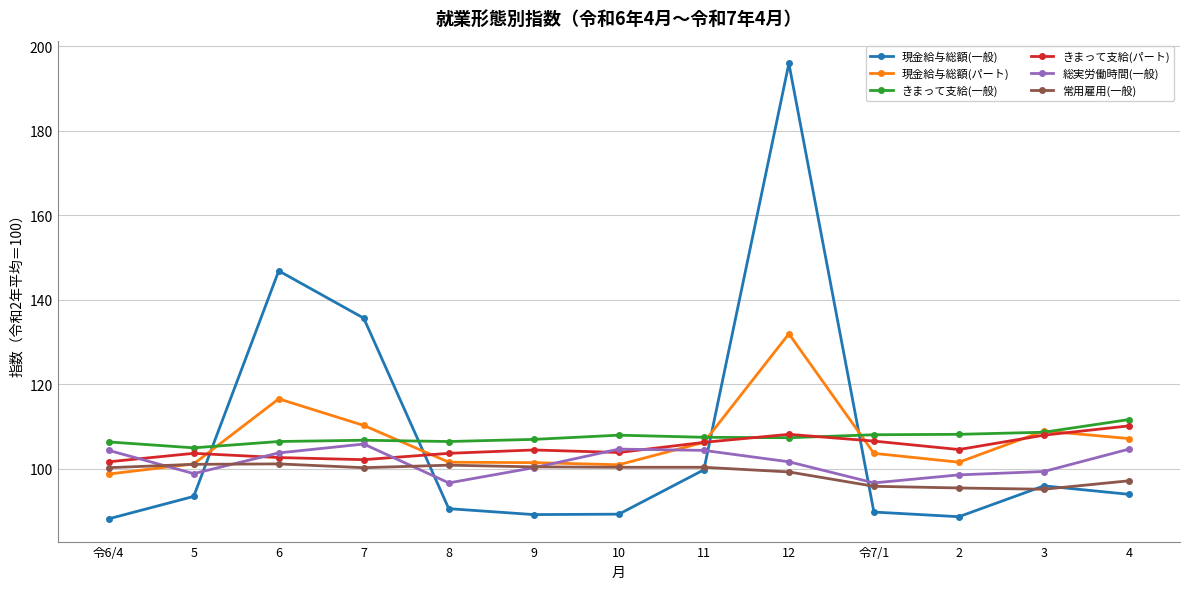

What is the value of the 常用雇用(一般) point at the 13th from the left?

97.1